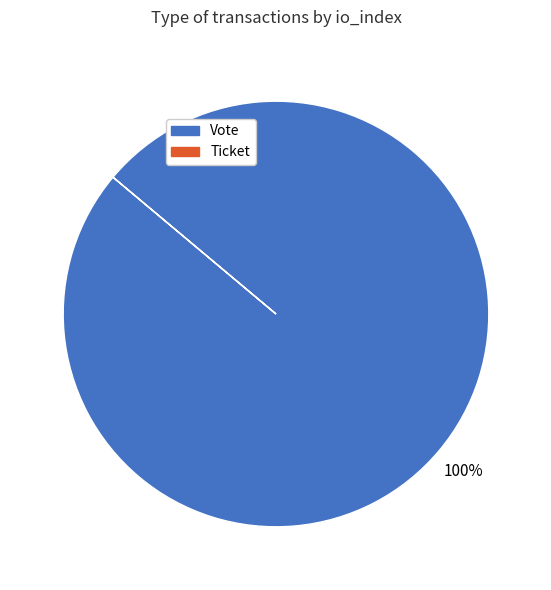

The Vote slice represents 87% of the pie. True or false?

False